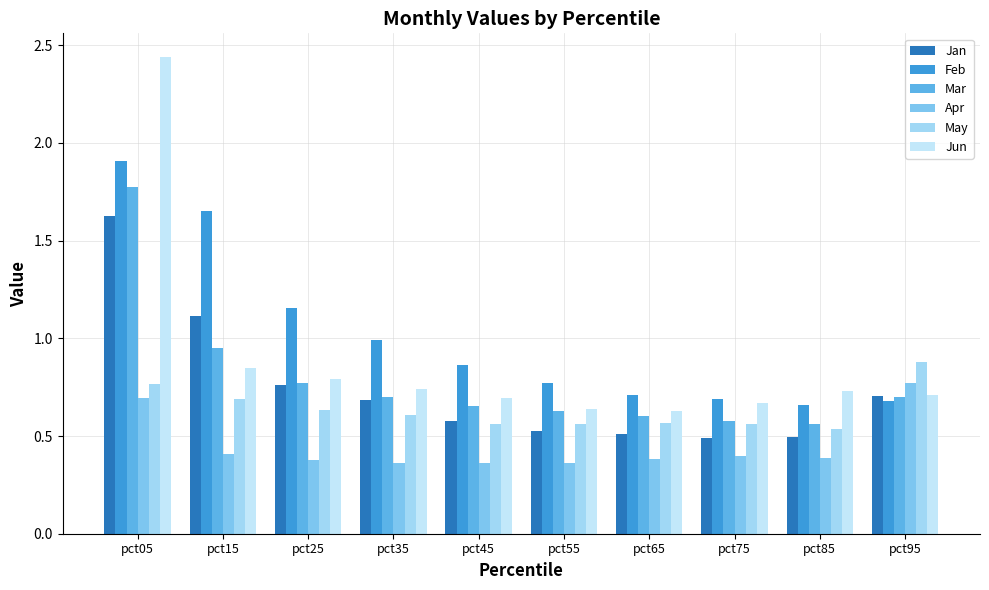

How many series are shown in this chart?

6